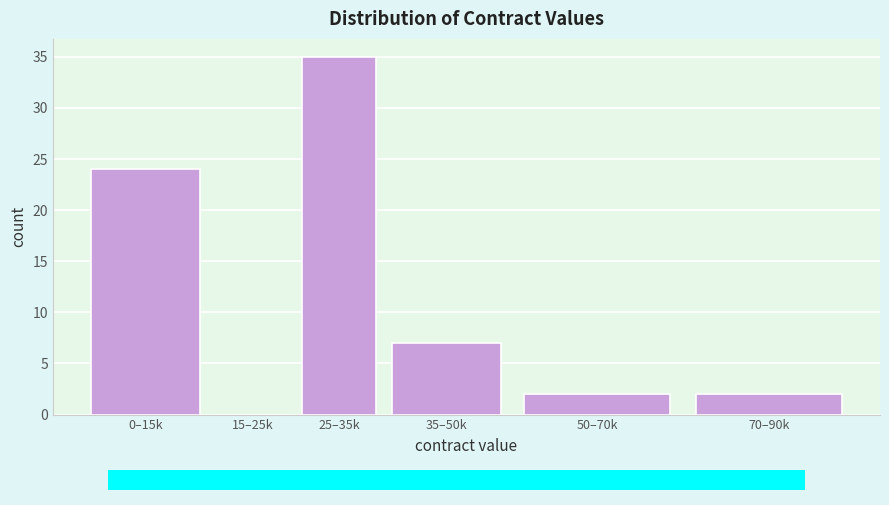

Reading left to right, list all the values displayed in this chart.

0–15k=24	15–25k=0	25–35k=35	35–50k=7	50–70k=2	70–90k=2